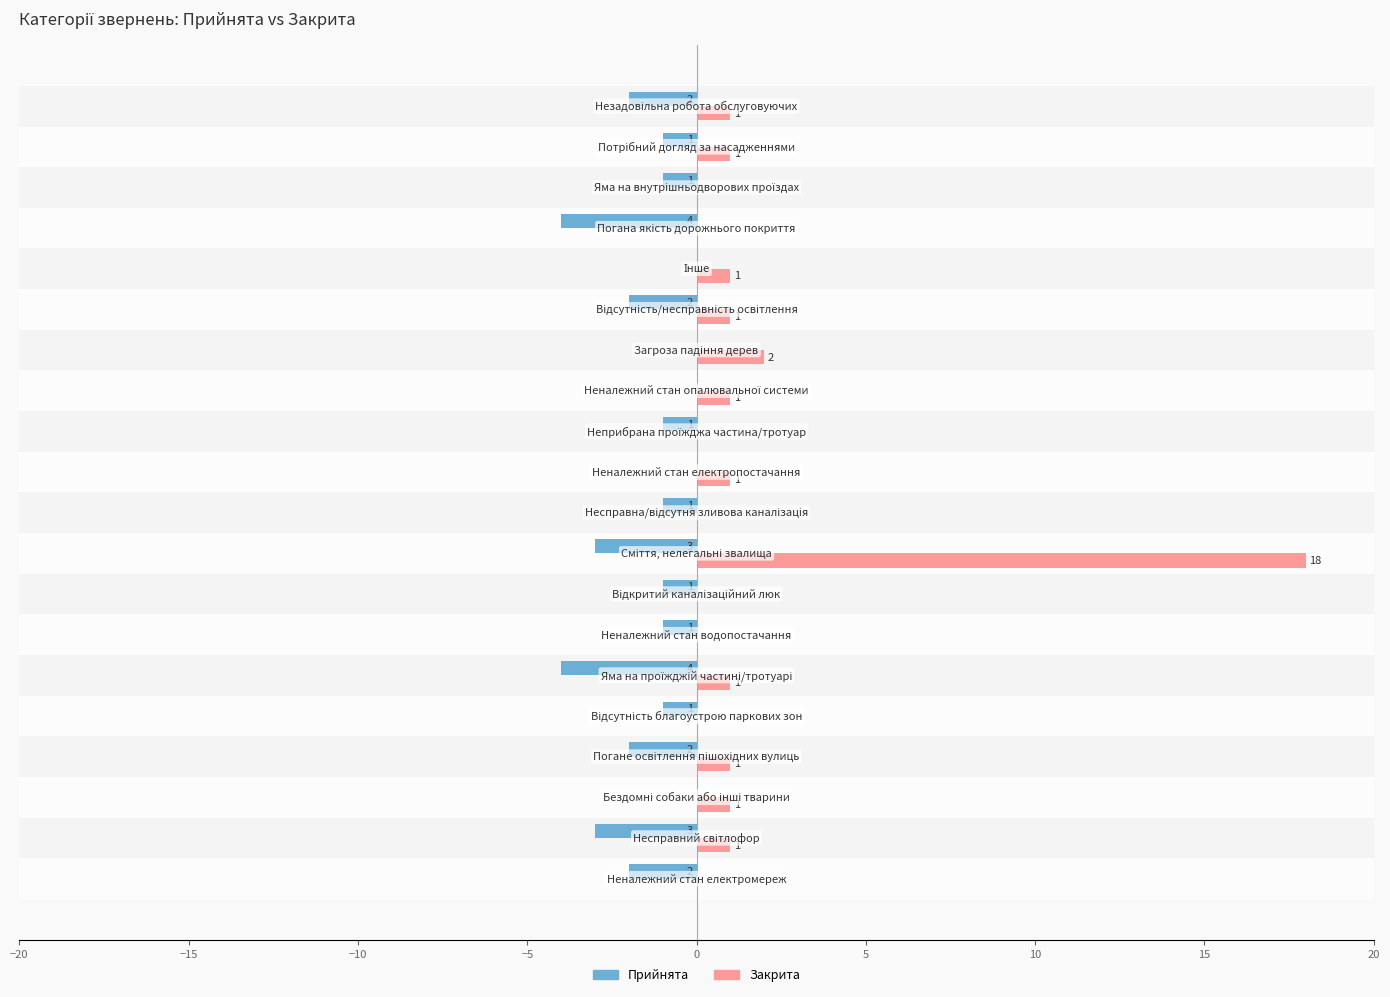

What is the sum of all Прийнята values?

-29